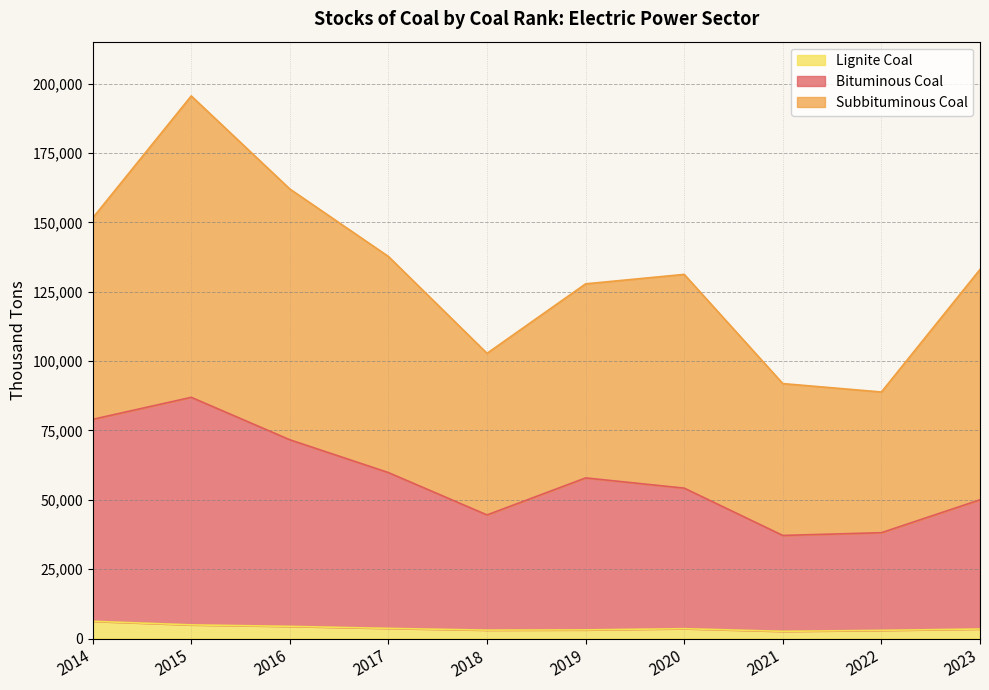

Does the chart display data point markers on the line(s)?

No